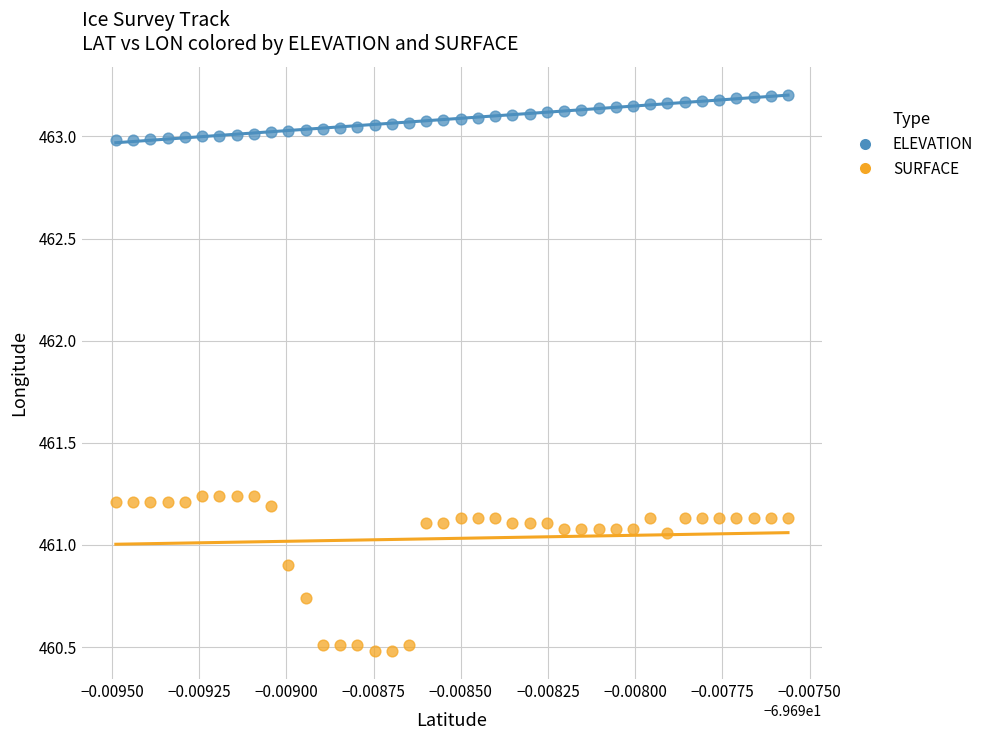

What are all the series names shown in the legend?

ELEVATION, SURFACE